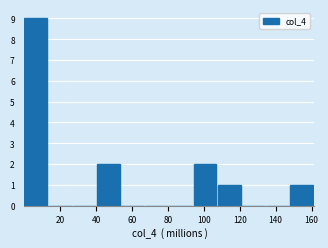

What is the height of the bar covering 148 to 162 on the x-axis? Neither the bar edges nor the heights are printed on the chart, so give them approximately, as read against the axes.

1